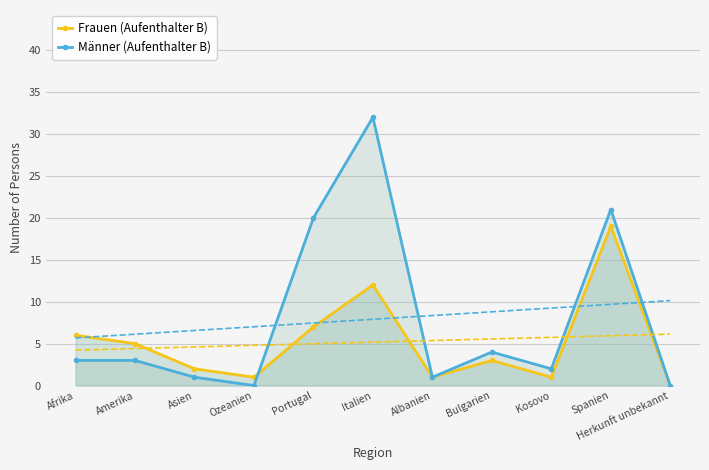

Which has a higher value, Herkunft unbekannt or Ozeanien?

Ozeanien